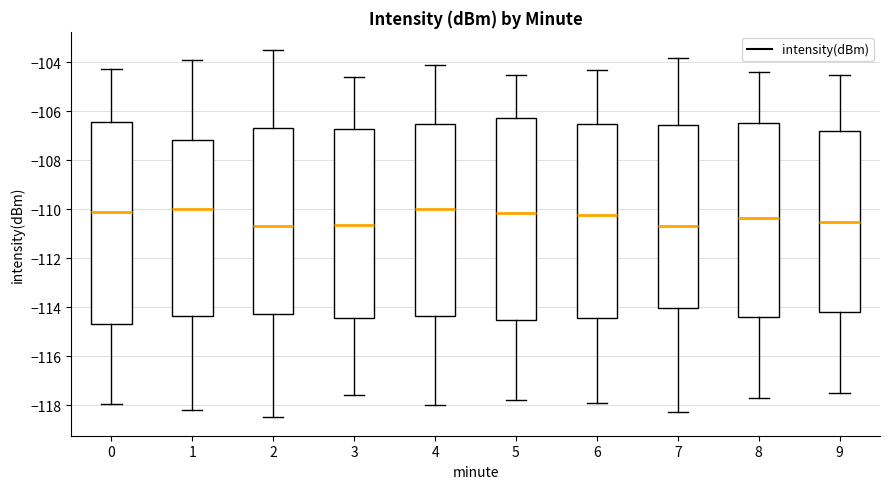

Where does the lower whisker of the box at x = 7 end on the y-axis? The values are not printed on the chart, so give them approximately, as read against the axis.

-118.2